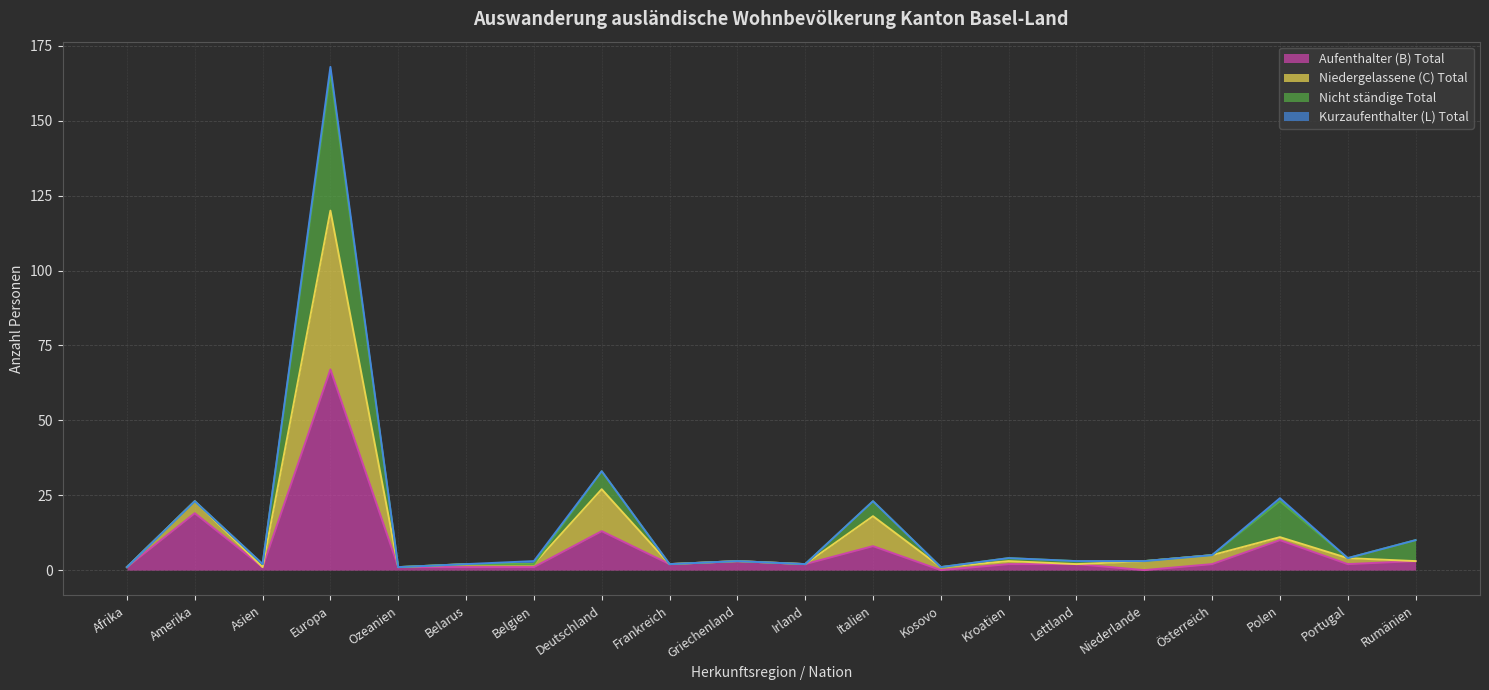

What is the difference between the Aufenthalter (B) Total values at Kosovo and Afrika?

1